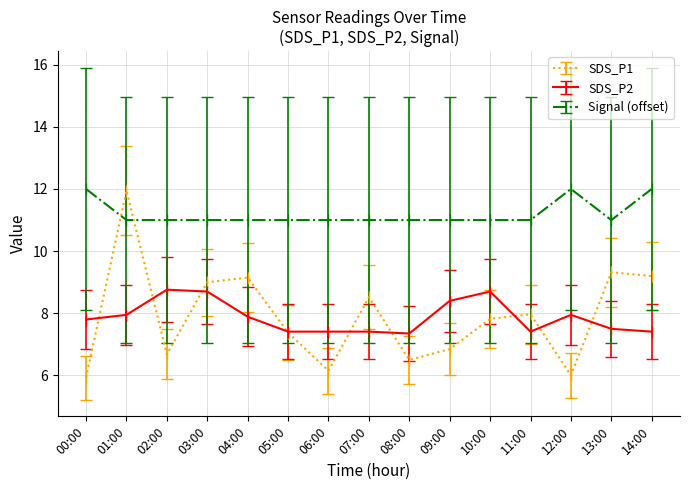

Which series has the widest spread of values?

SDS_P1